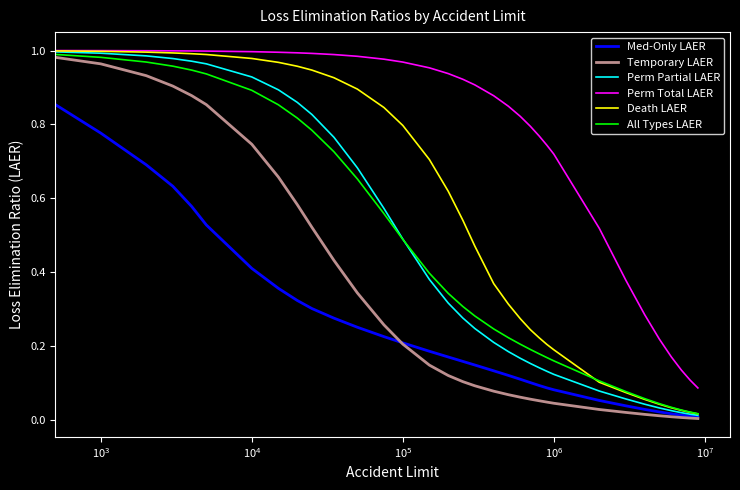

Which series has the largest total across all categories?

Perm Total LAER